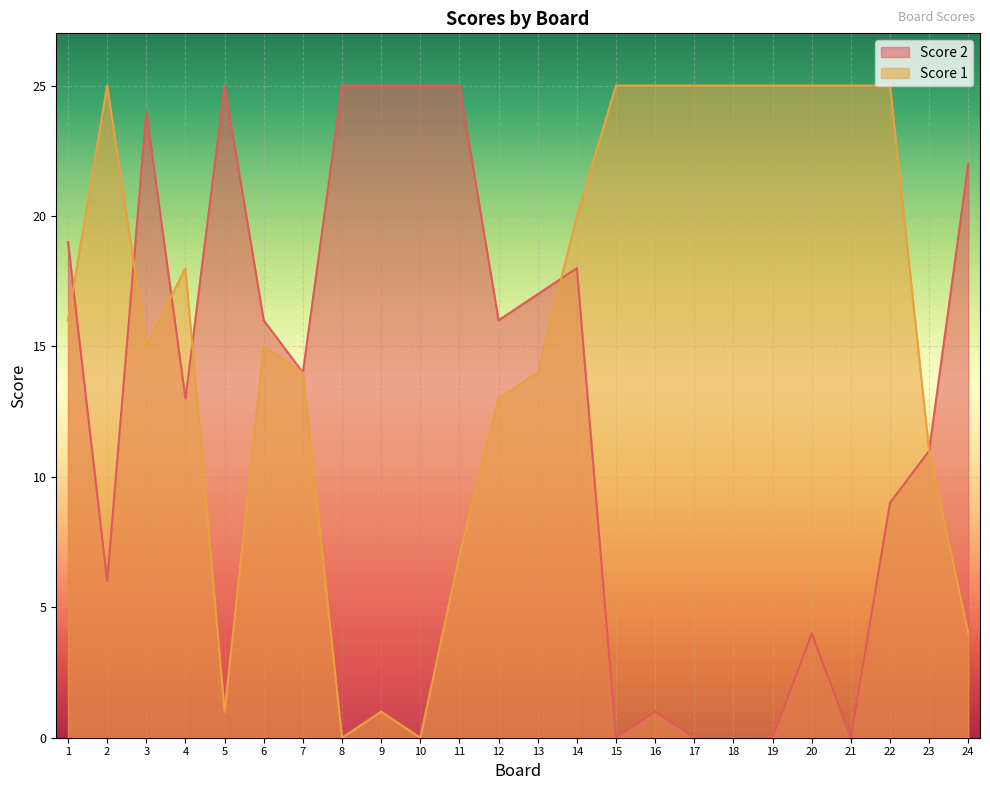

What is the sum of the Score 2 values at 13 and 6?

33